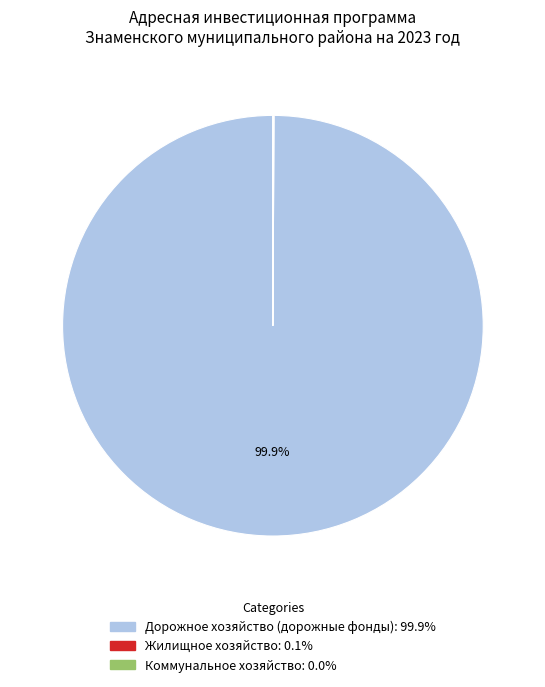

Which slice represents more than half of the pie?

Дорожное хозяйство (дорожные фонды)